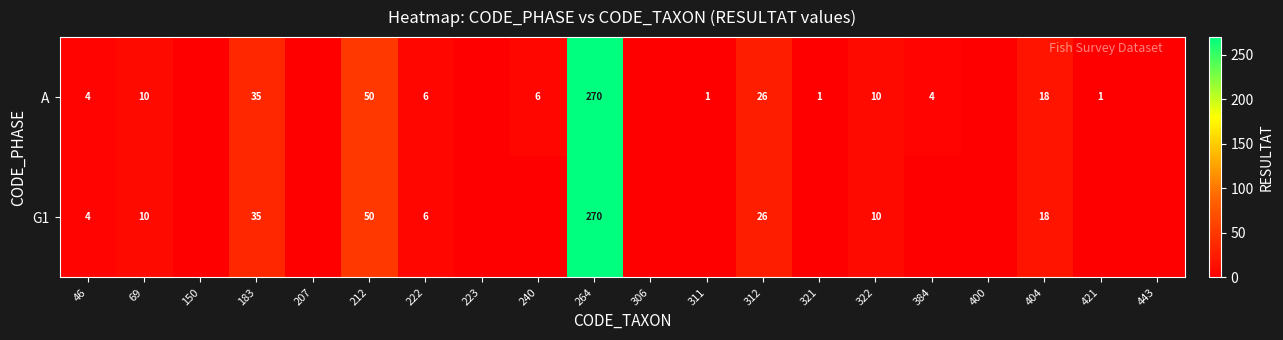

True or false: A has a value of 50 at 212.

True